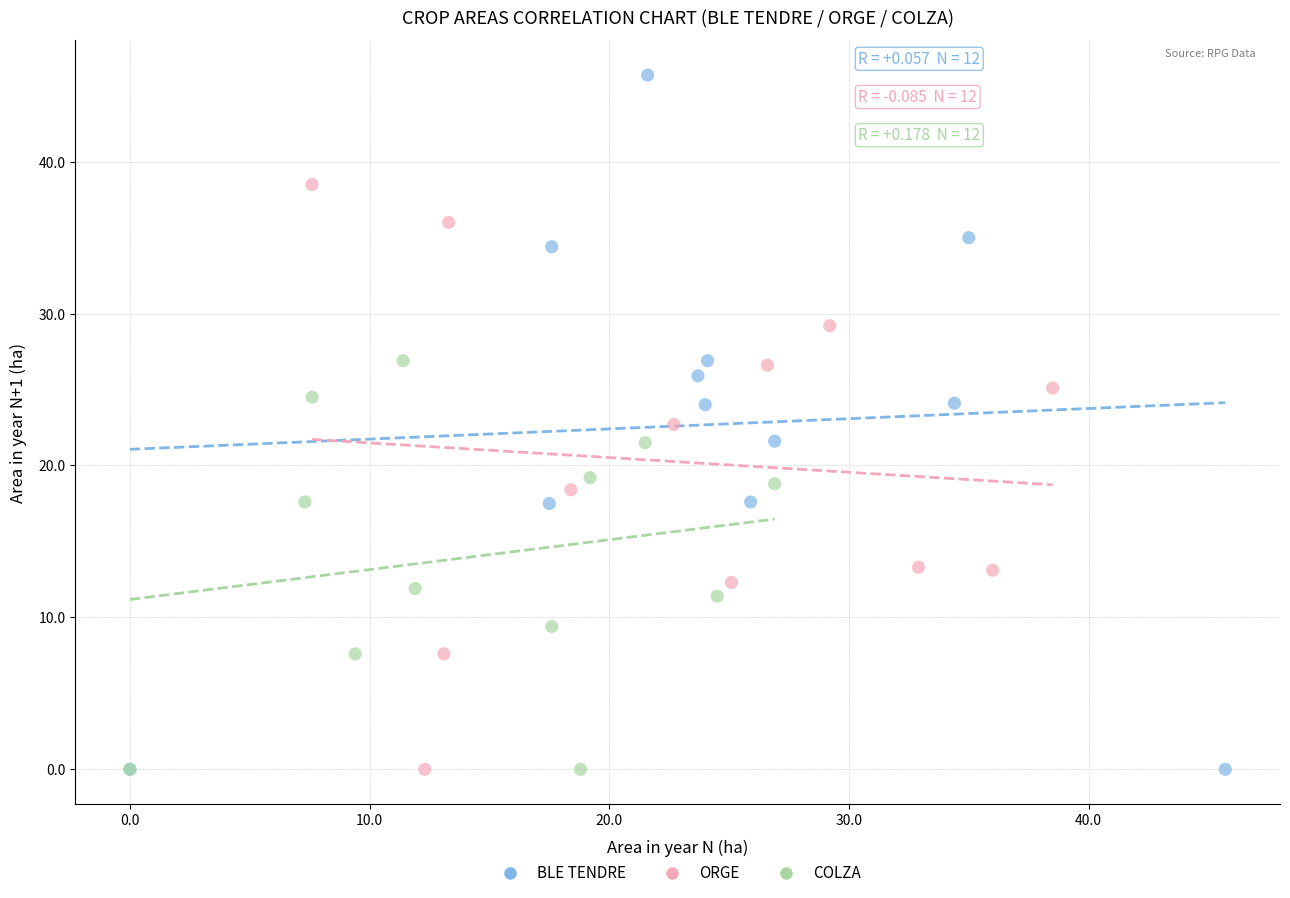

Which series contains the highest Y value?

BLE TENDRE